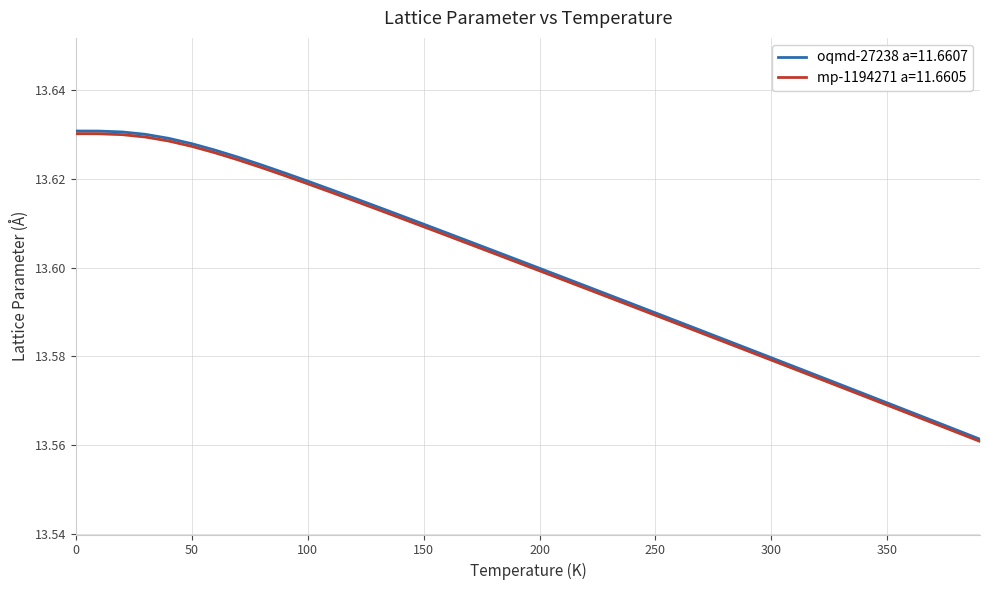

True or false: mp-1194271 a=11.6605 and oqmd-27238 a=11.6607 intersect in this chart.

False